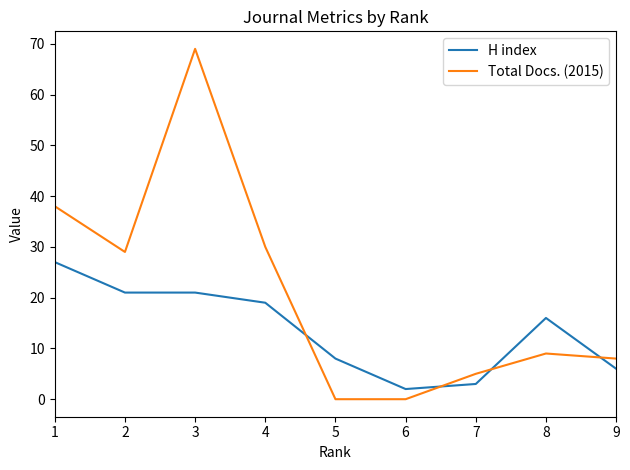

What is the sum of the H index values at 4 and 3?

40